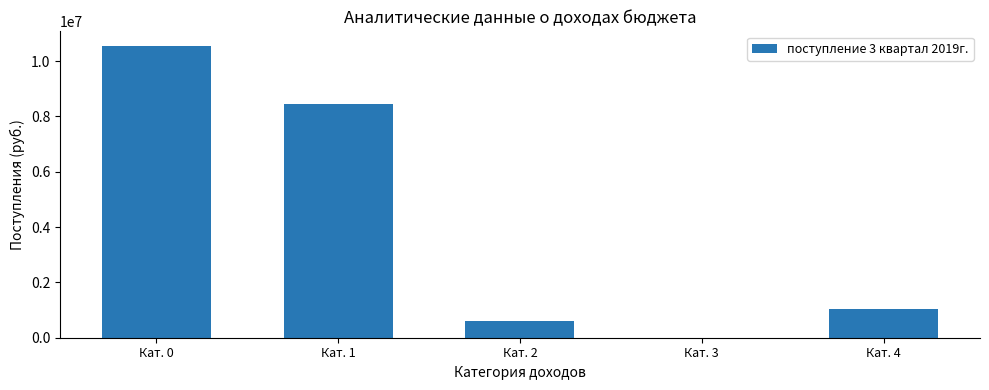

Which category has the highest value across all series?

Кат. 0